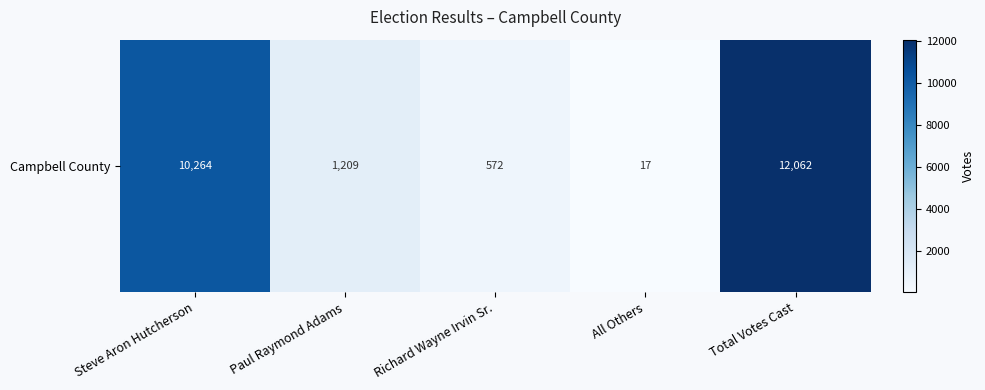

Approximately how many times larger is the value at Total Votes Cast compared to All Others?

709.5